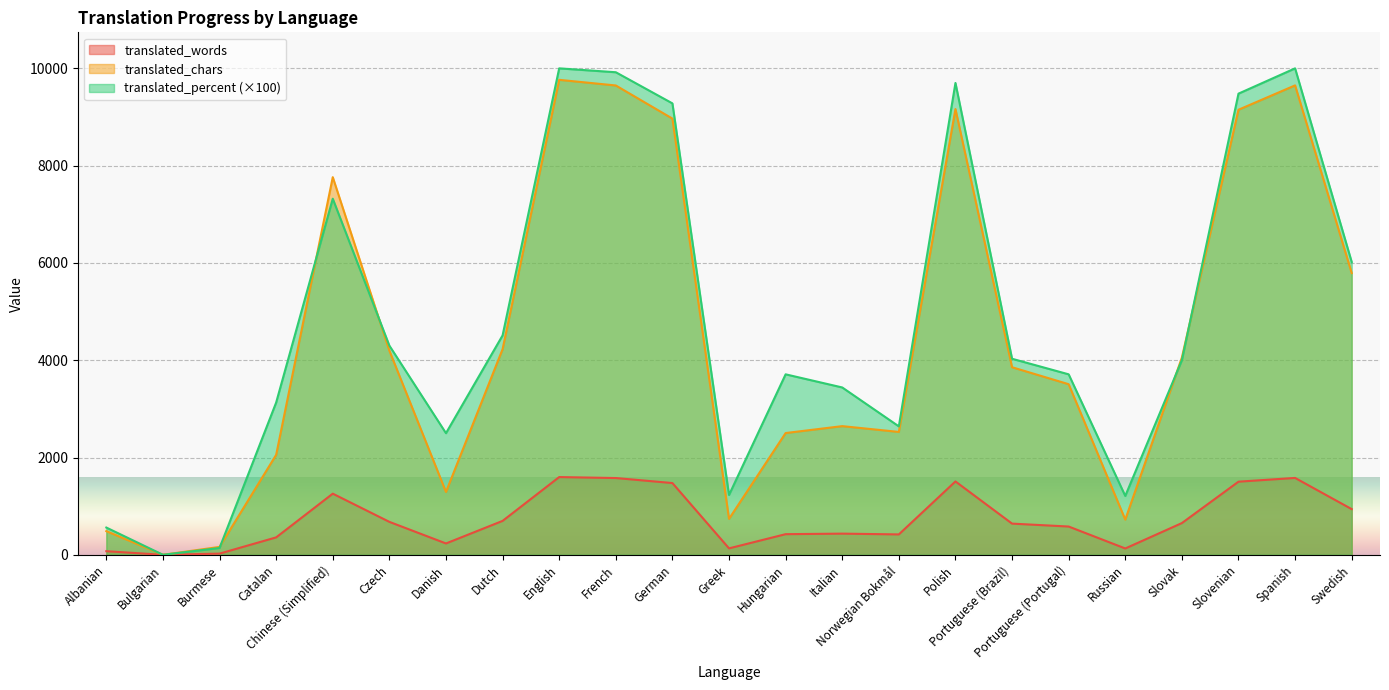

True or false: translated_words and translated_chars cross at least once.

False